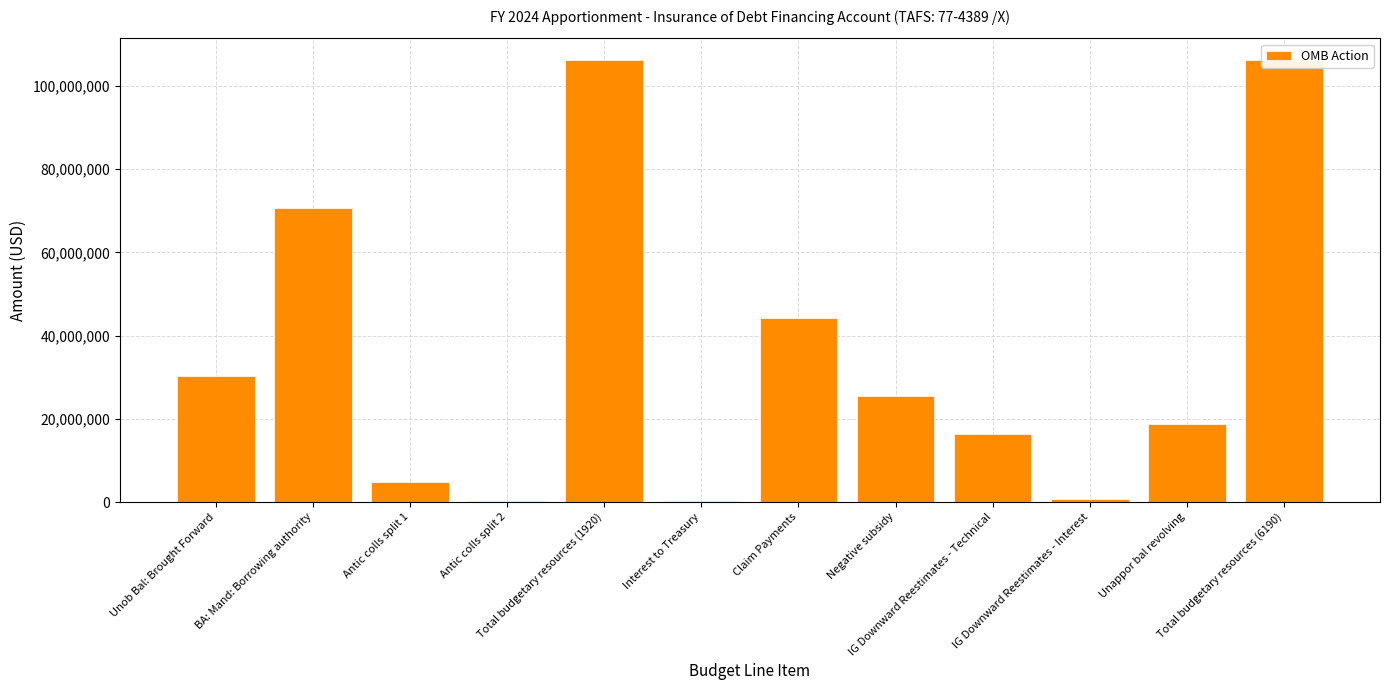

What is the average value?

35374960